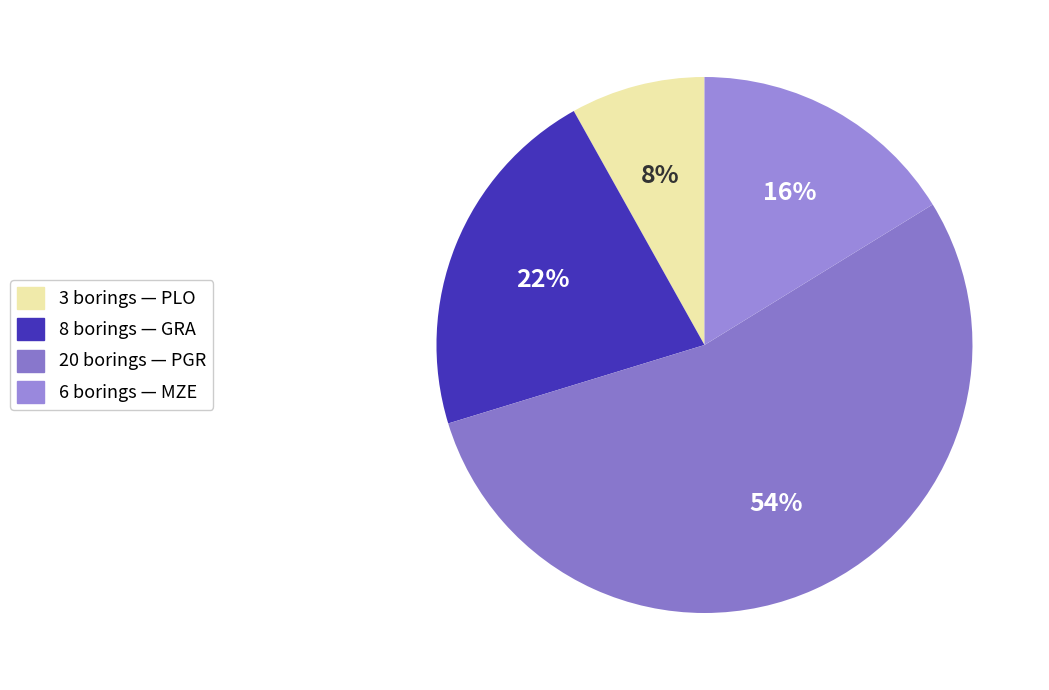

Rank the categories by value from lowest to highest.

3 borings — PLO, 6 borings — MZE, 8 borings — GRA, 20 borings — PGR